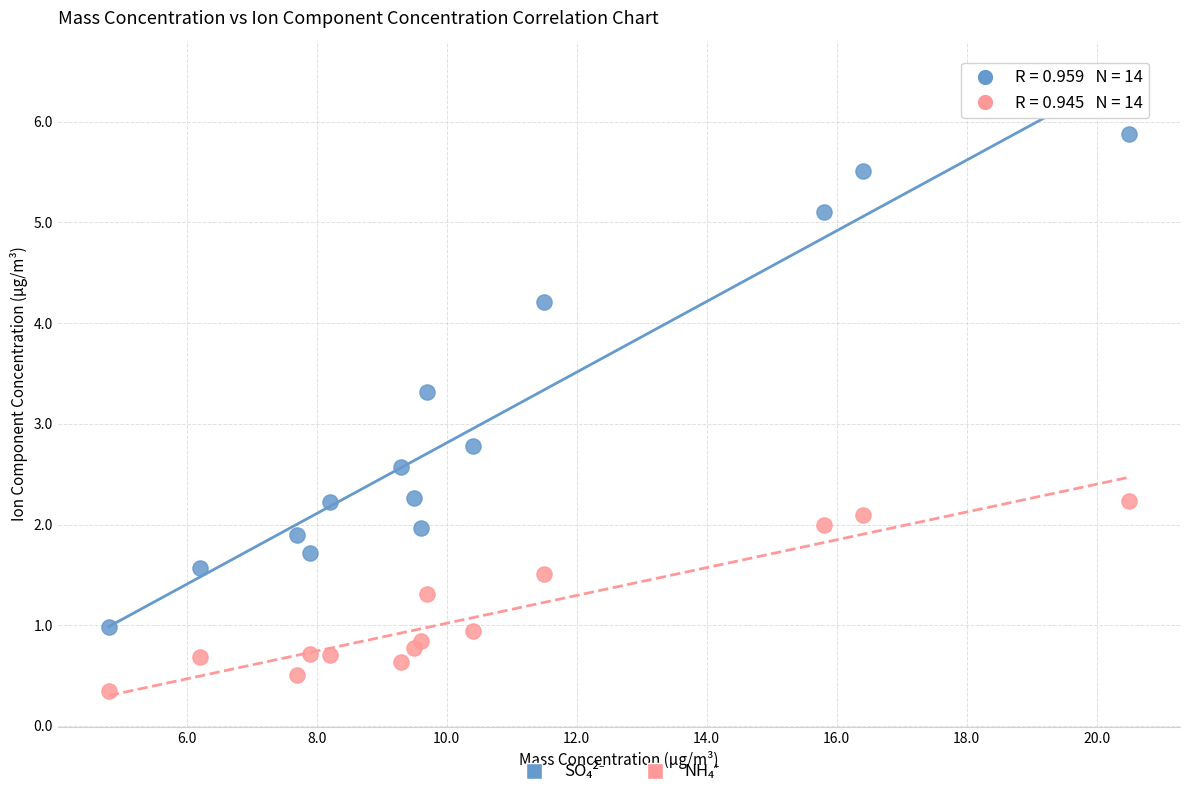

What is the X range (max minus min) for the scatter plot?

15.7